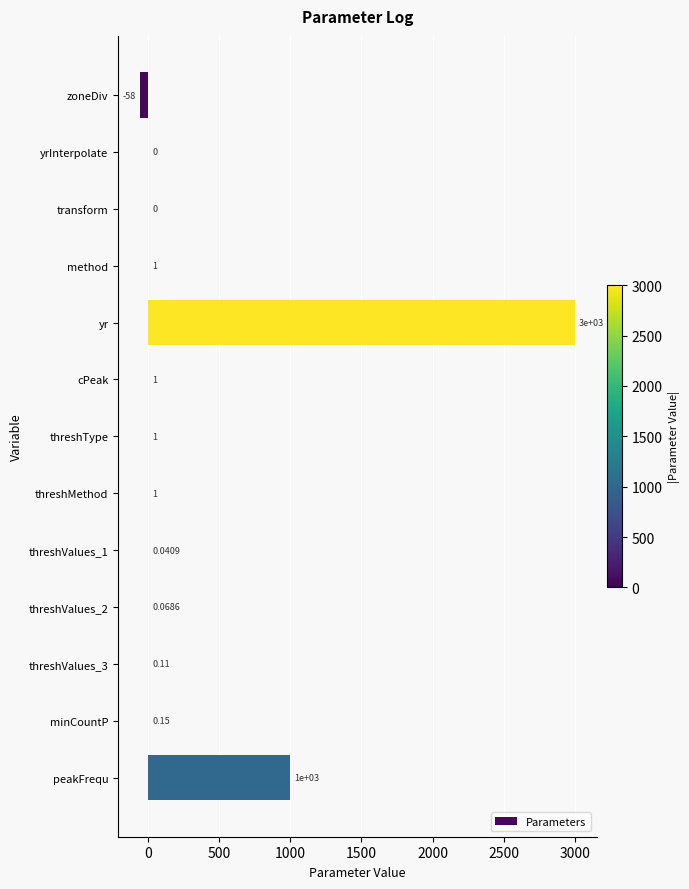

Between threshMethod and threshValues_2, which is larger?

threshMethod